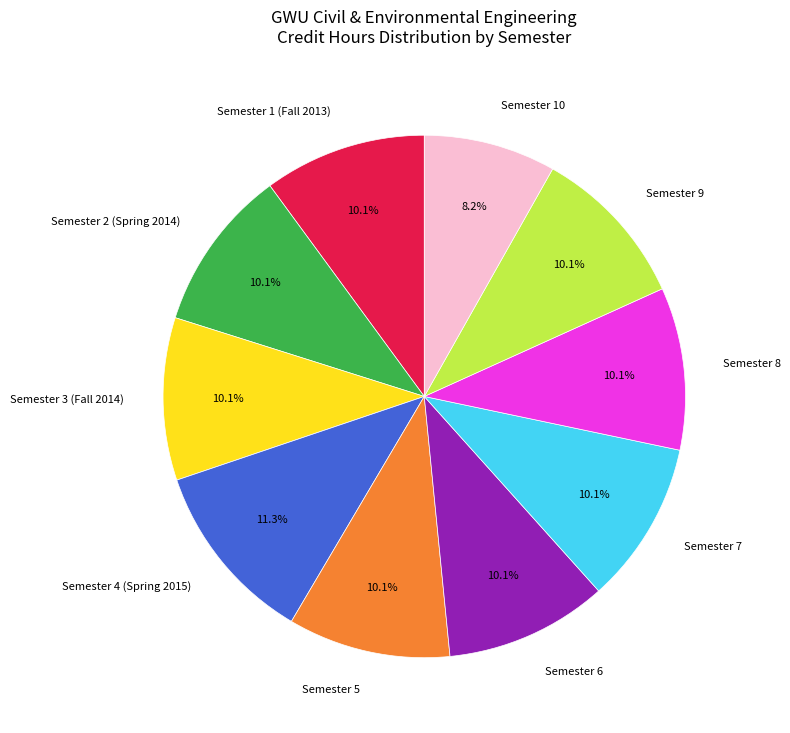

Which category has the smallest portion of the pie?

Semester 10